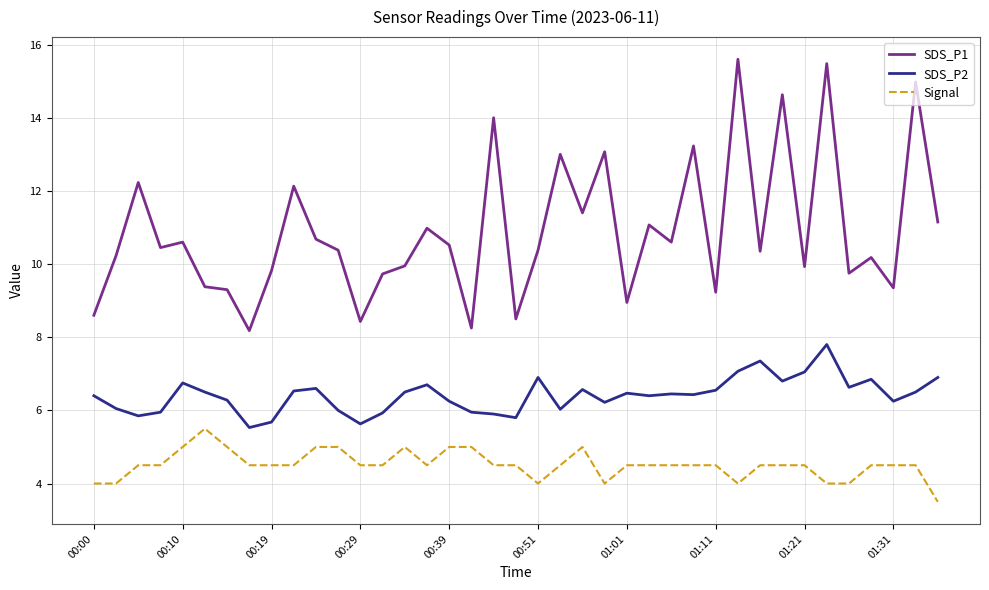

What is the minimum value for Signal?

3.5